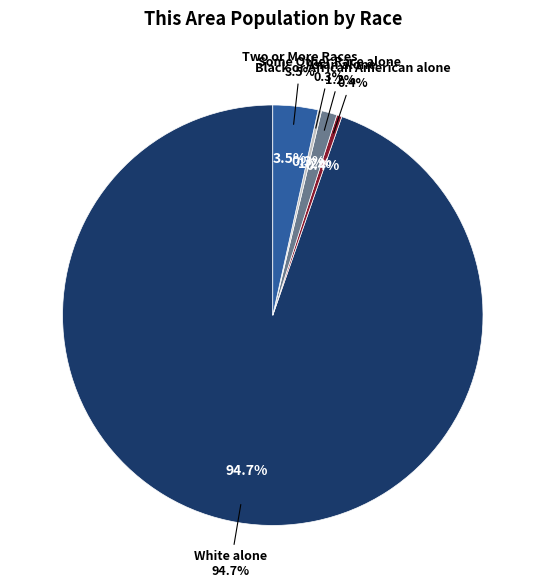

Which slice is the largest?

White alone